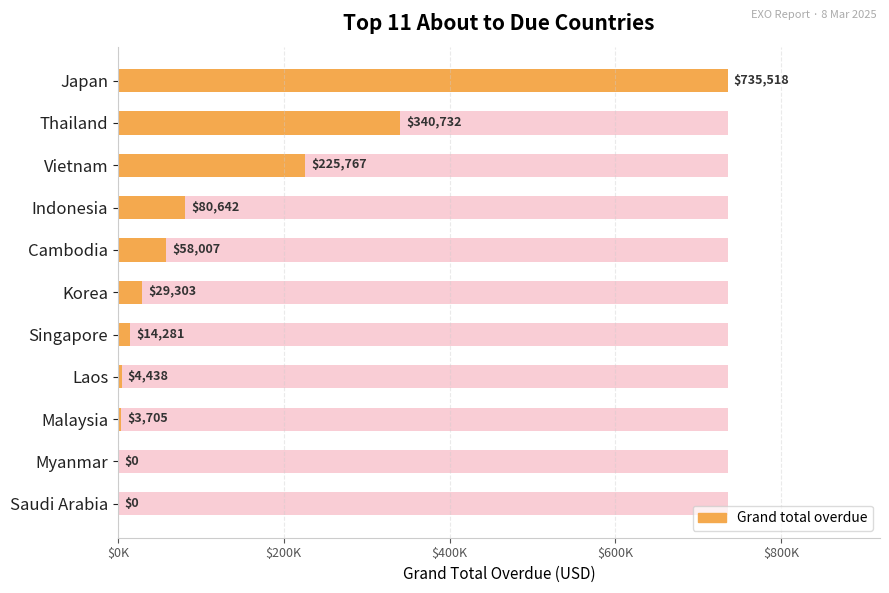

How many values are below 29303?

5